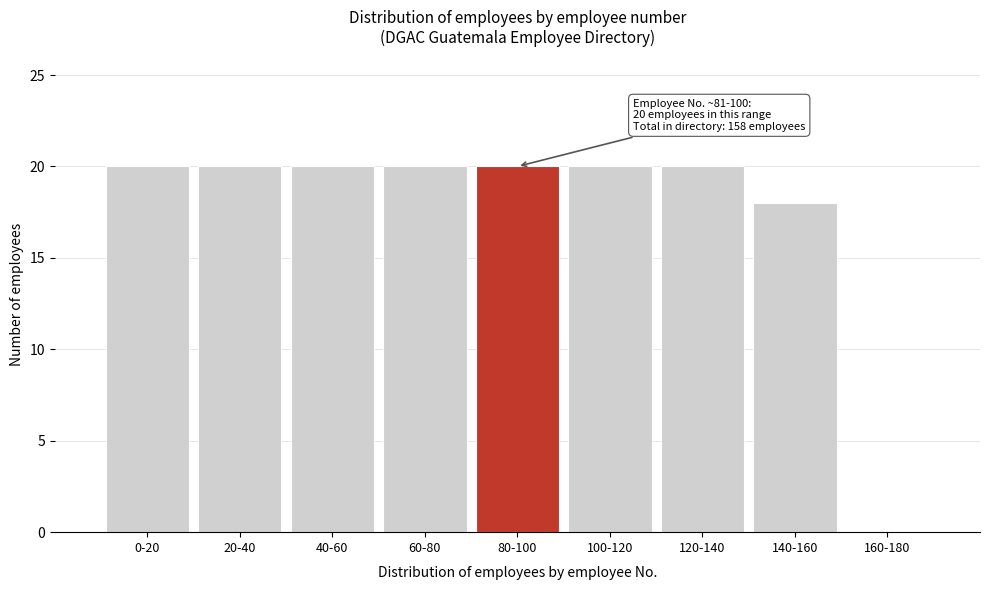

Reading left to right, what are all the values shown in this chart?

0-20=20	20-40=20	40-60=20	60-80=20	80-100=20	100-120=20	120-140=20	140-160=18	160-180=0